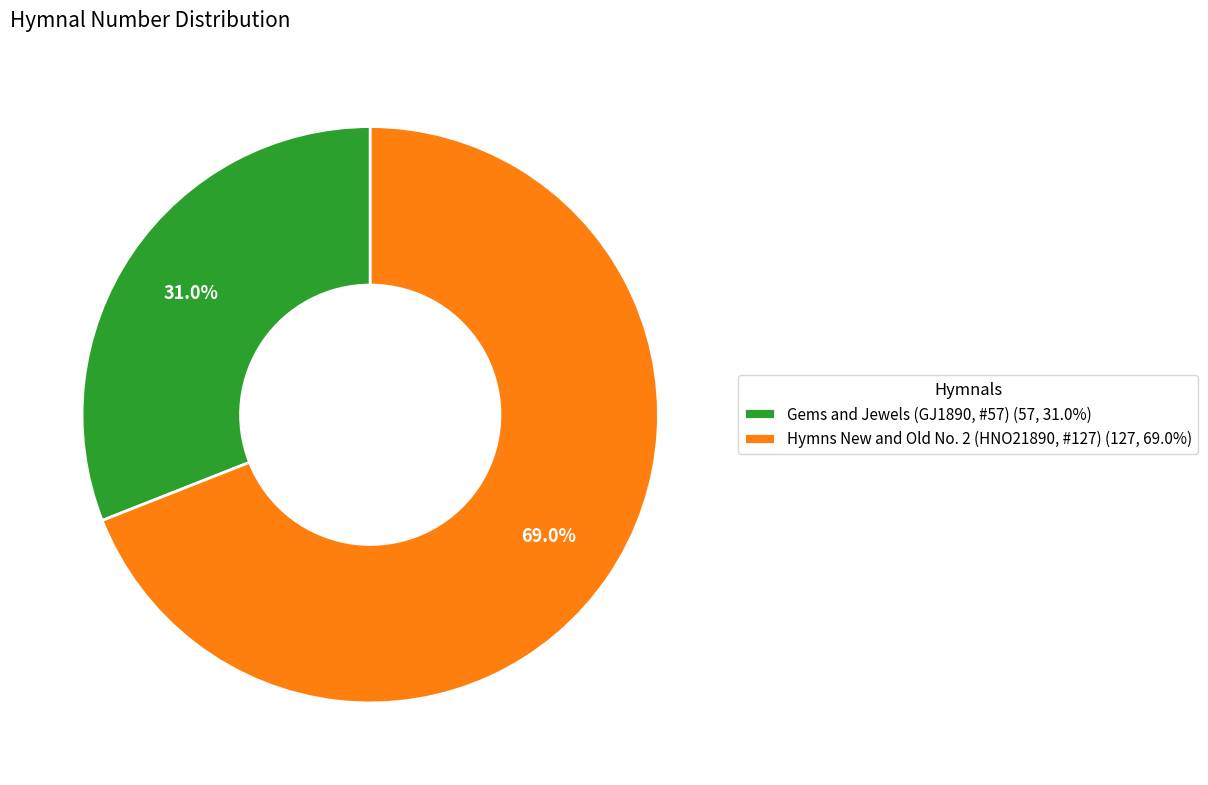

True or false: Gems and Jewels (GJ1890, #57) accounts for 44% of the total.

False